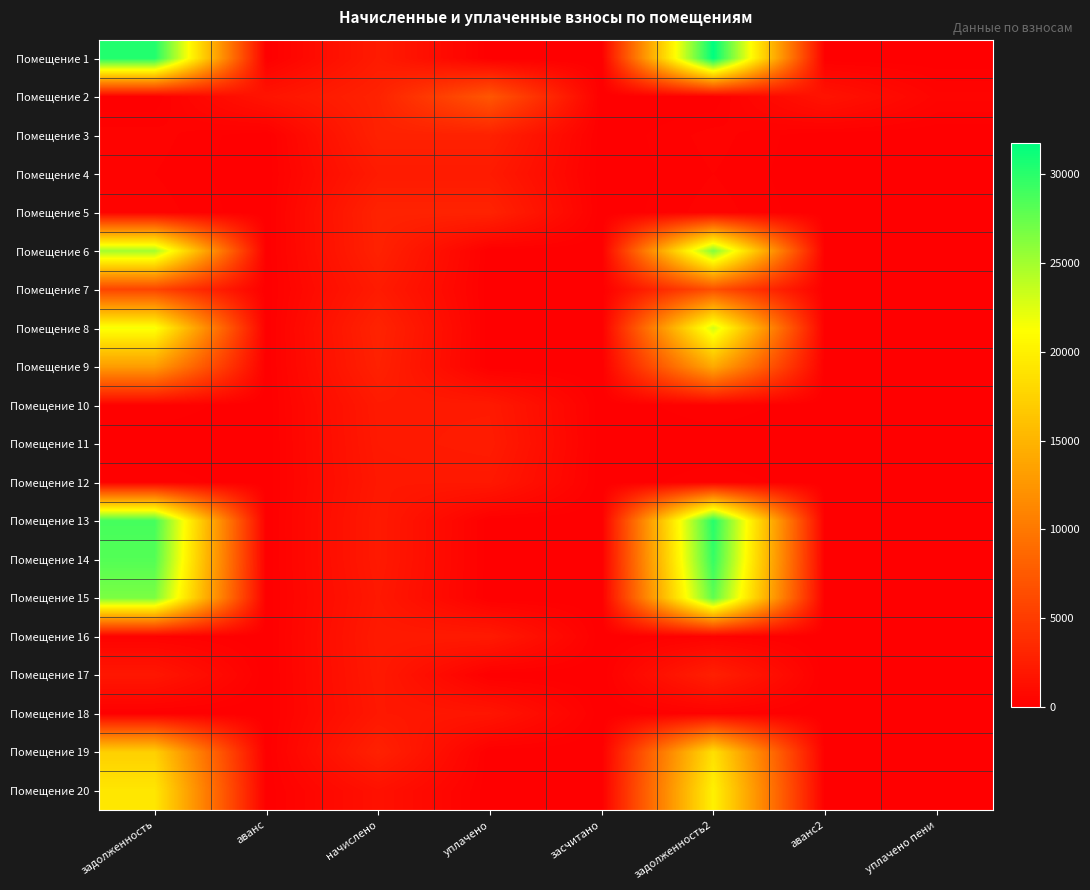

Which has a higher value, уплачено пени or аванс2?

уплачено пени